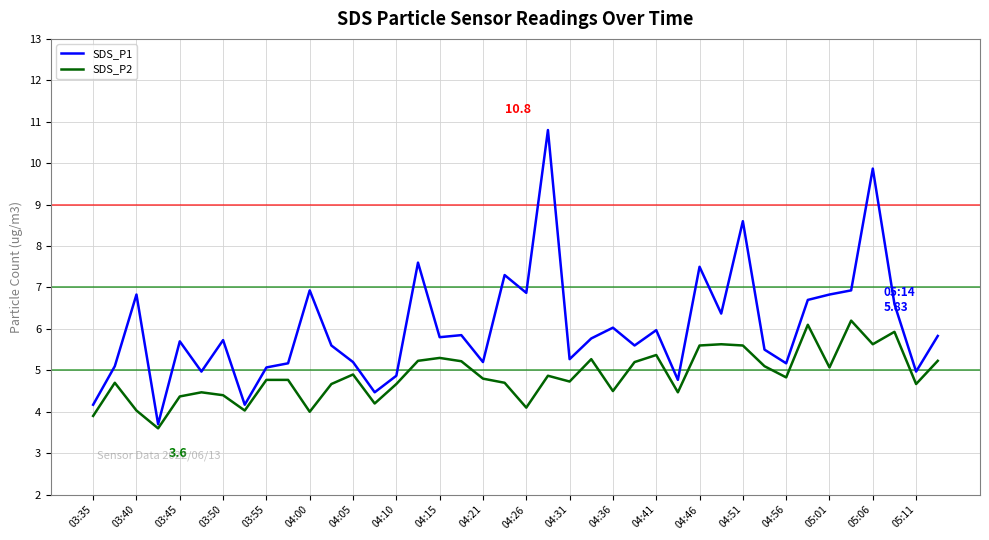

What is the smallest value displayed?

3.6